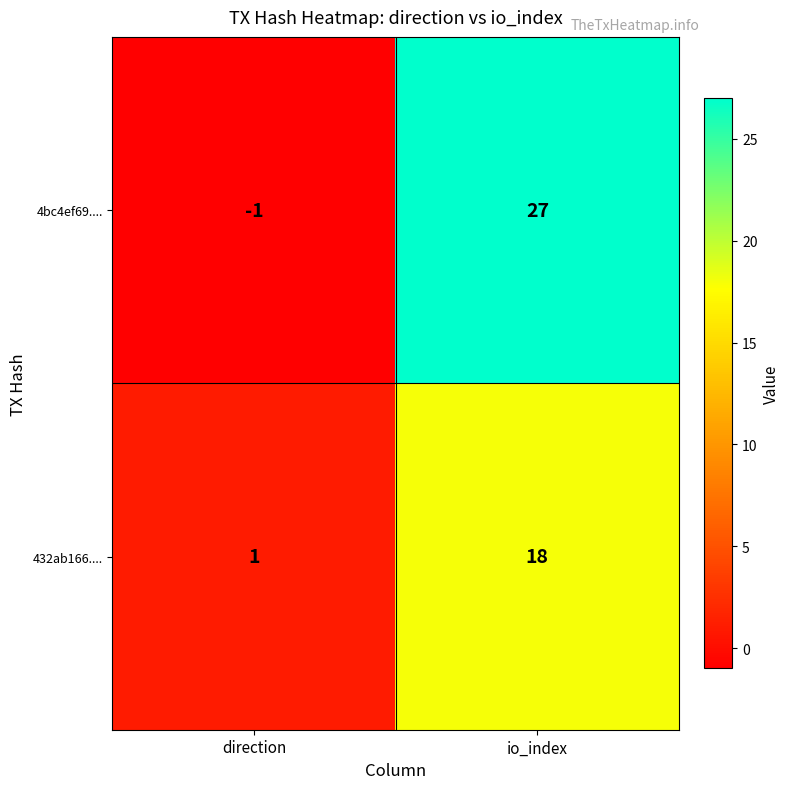

What is the difference between the maximum and minimum values in the 432ab166.... series?

17